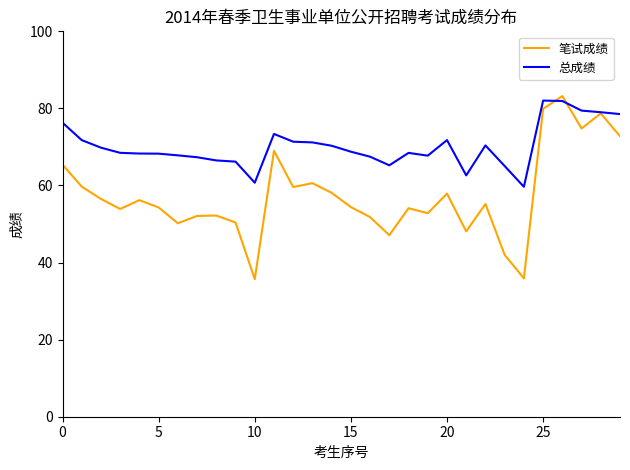

Which series has the largest total across all categories?

总成绩